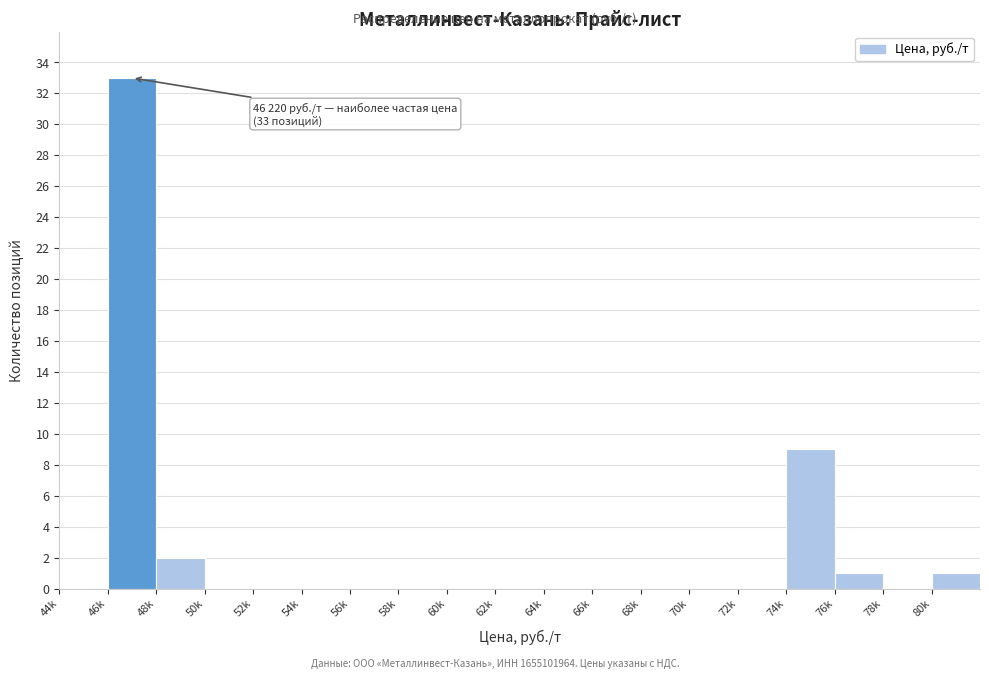

Reading left to right, extract all data points from this chart.

44k=0	46k=33	48k=2	50k=0	52k=0	54k=0	56k=0	58k=0	60k=0	62k=0	64k=0	66k=0	68k=0	70k=0	72k=0	74k=9	76k=1	78k=0	80k=1